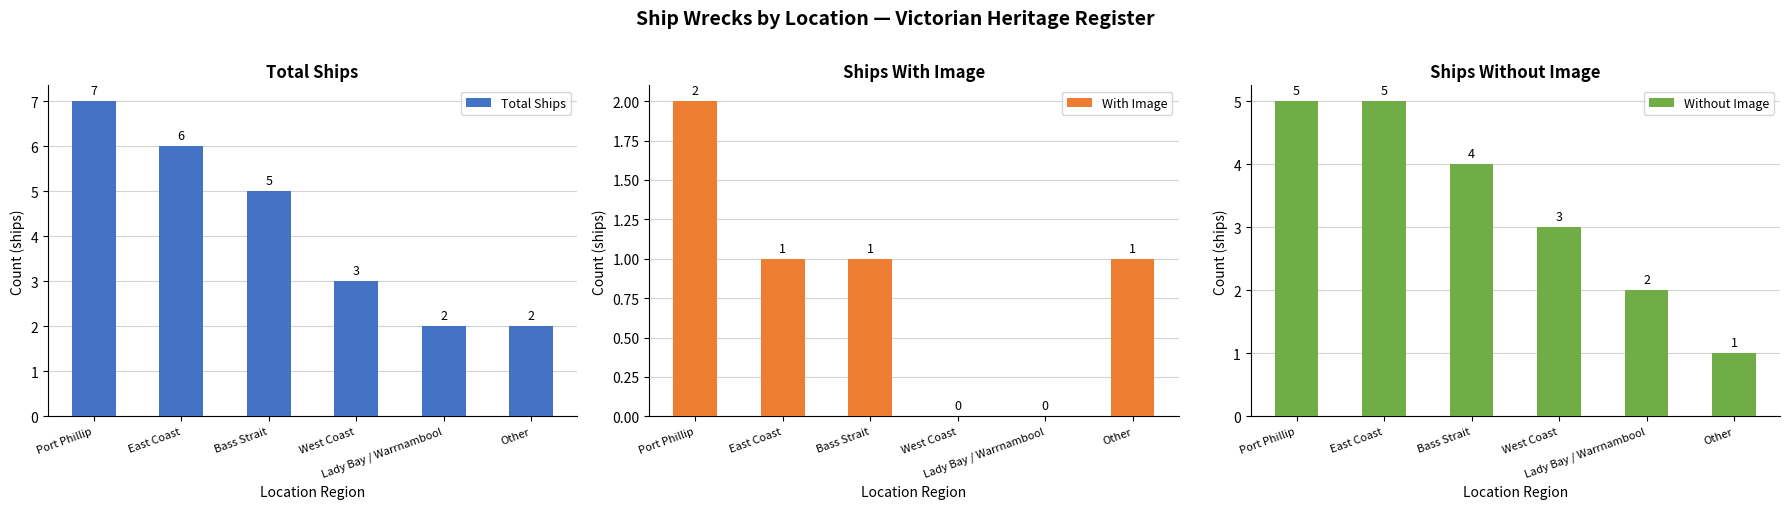

What is the spread (max minus min) of values at Lady Bay / Warrnambool?

2